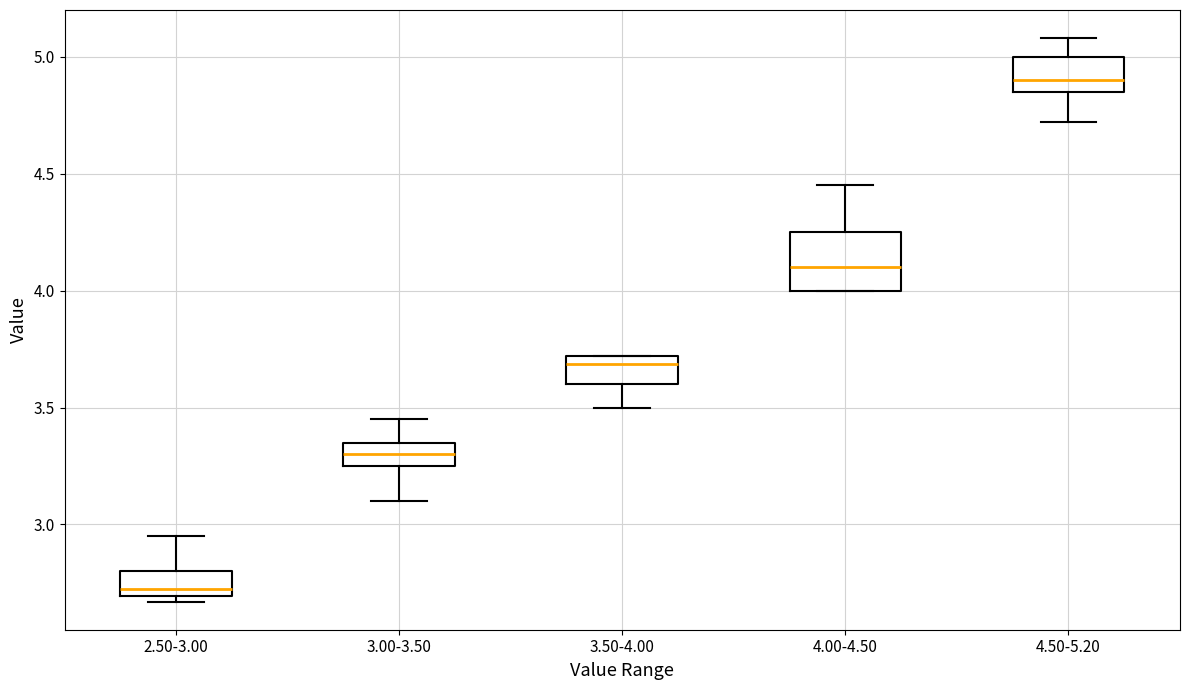

Which box's median line is the highest?

4.50-5.20